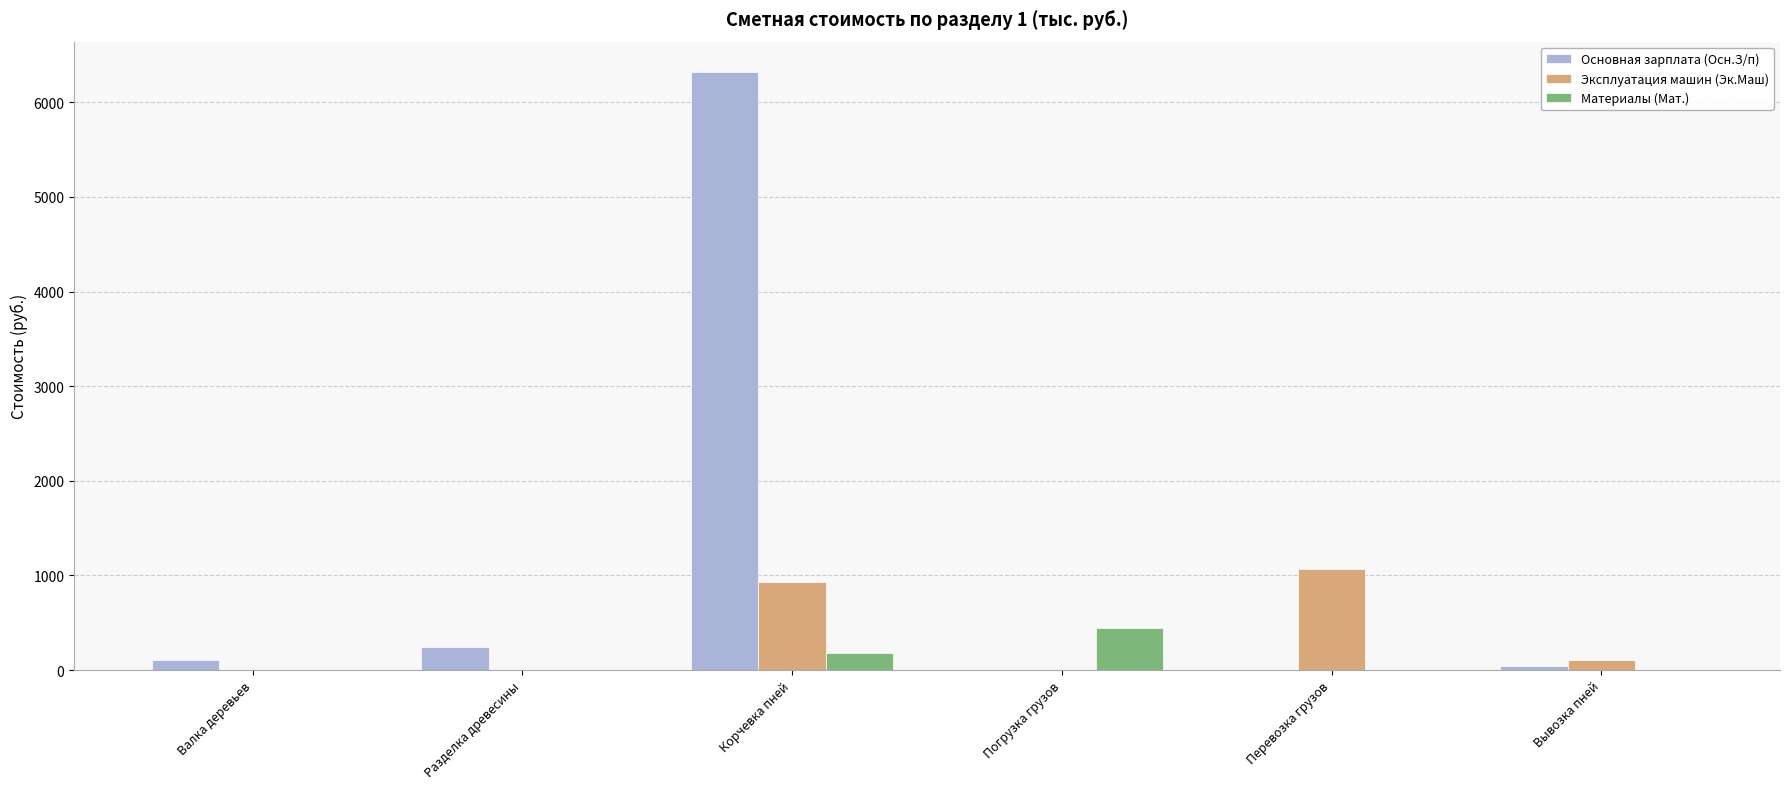

Which series has the largest range (max minus min)?

Основная зарплата (Осн.З/п)